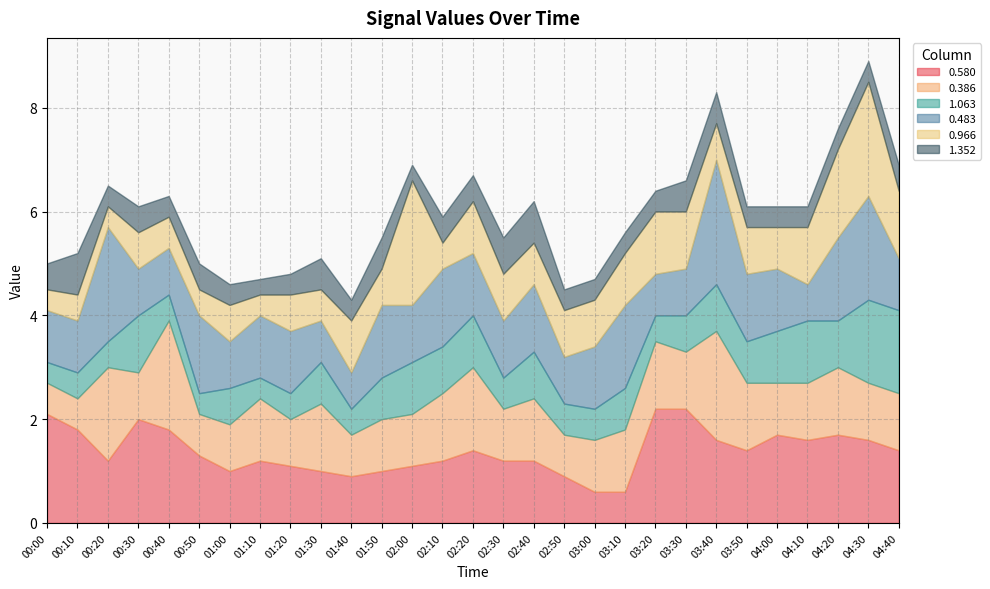

What is the smallest value displayed?

0.3